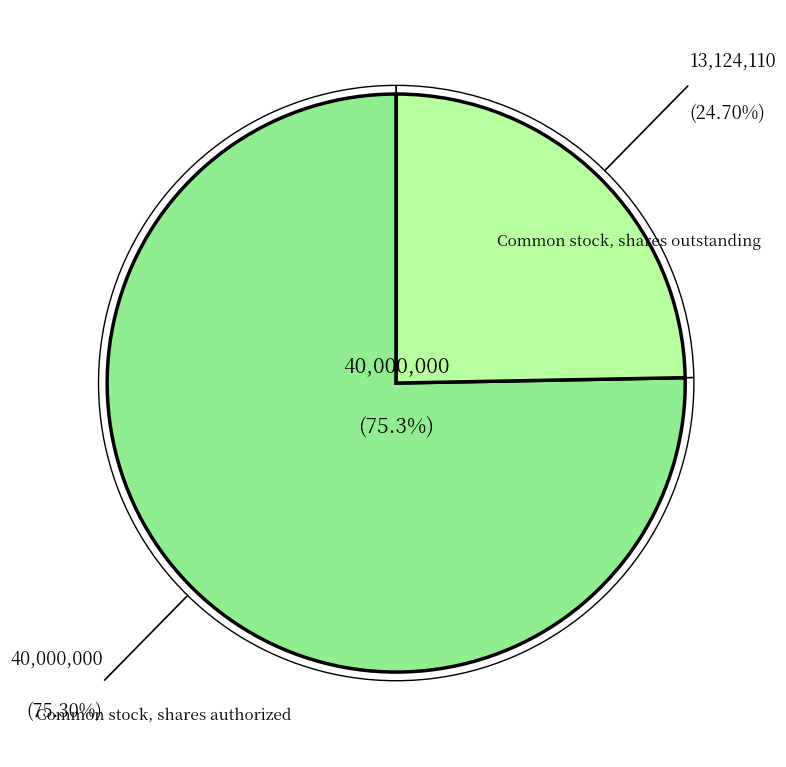

Count the number of slices in the pie.

2